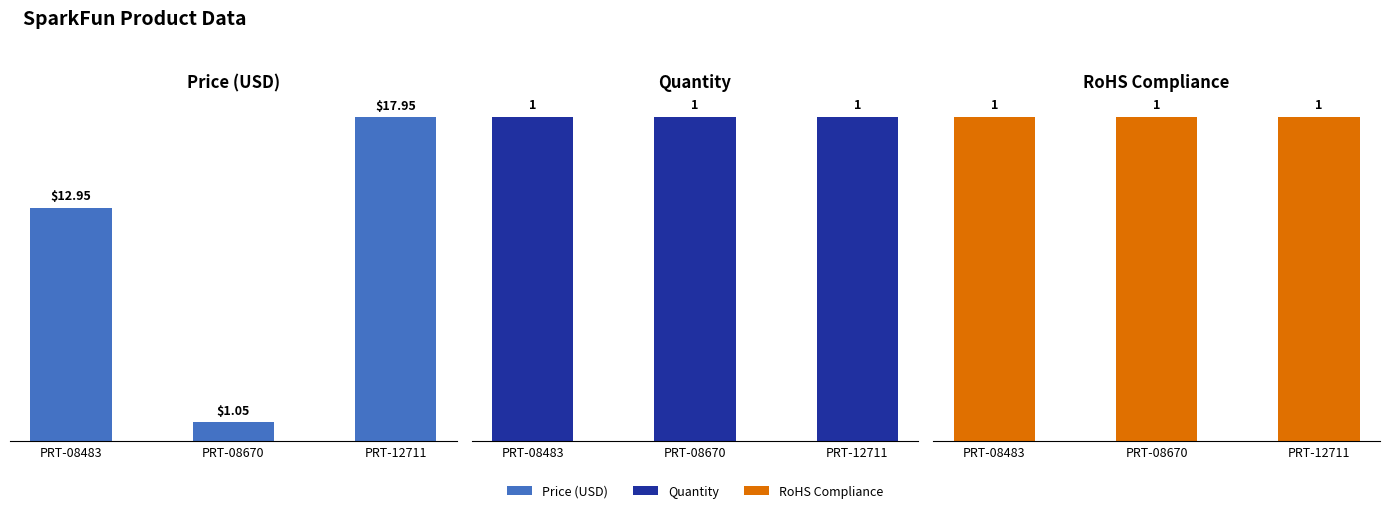

The RoHS Compliance series shows 0.5 at PRT-08670. True or false?

False